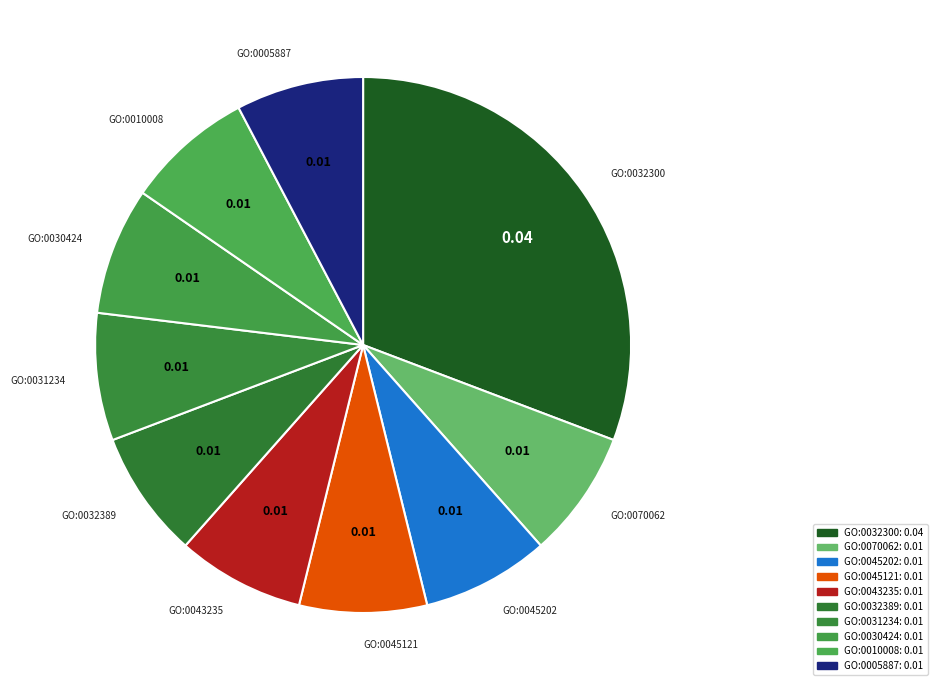

Is it true that GO:0031234 is 8% of the pie?

True